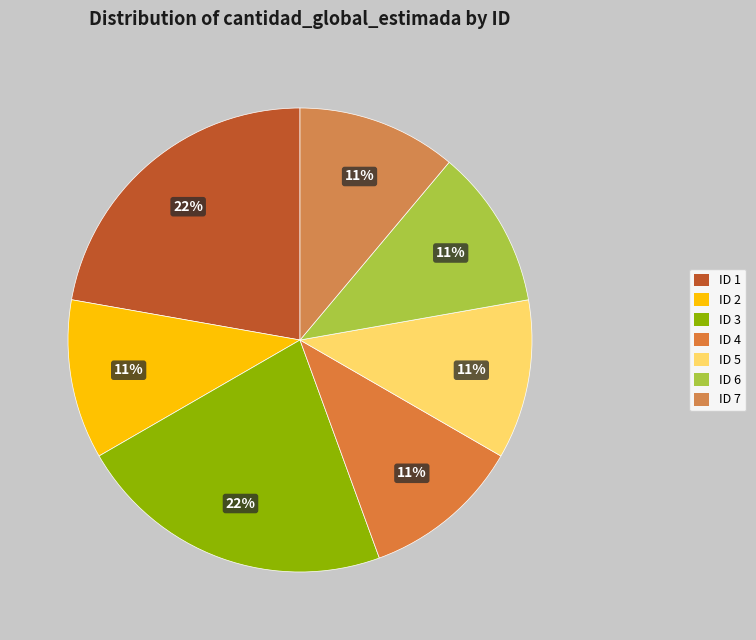

Is there any slice that represents more than half of the pie?

No